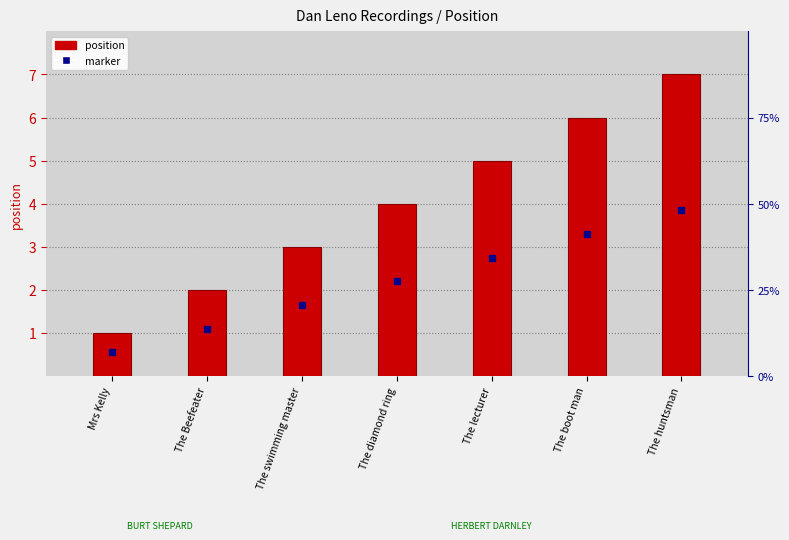

Rank the categories by value from lowest to highest.

Mrs Kelly, The Beefeater, The swimming master, The diamond ring, The lecturer, The boot man, The huntsman